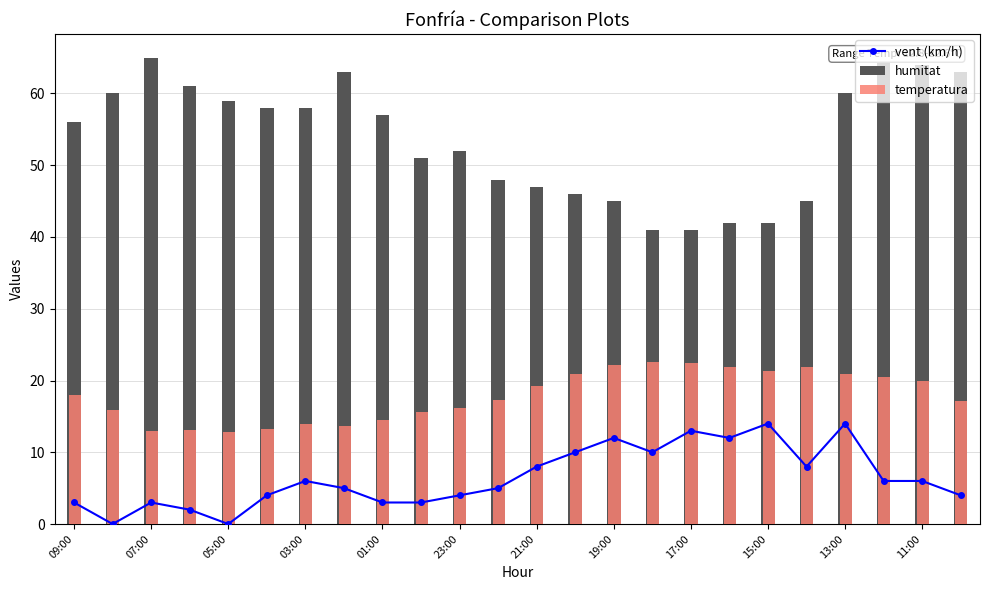

List the series in order of their peak value, lowest first.

vent (km/h), temperatura, humitat